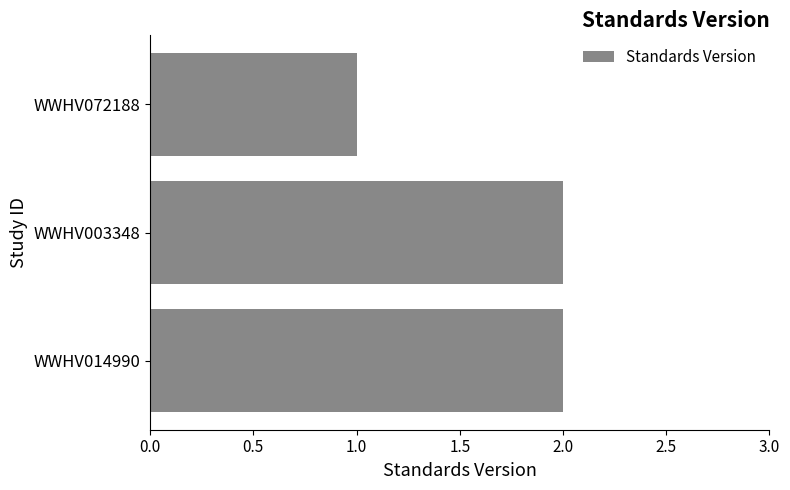

How many categories are shown in the chart?

3